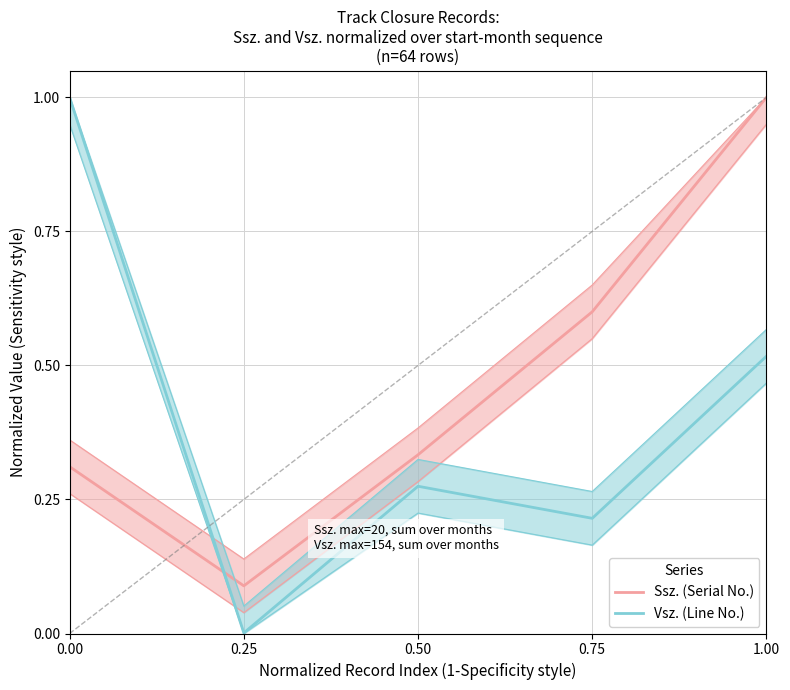

What is the difference between the highest and lowest values at 0.25?

0.1